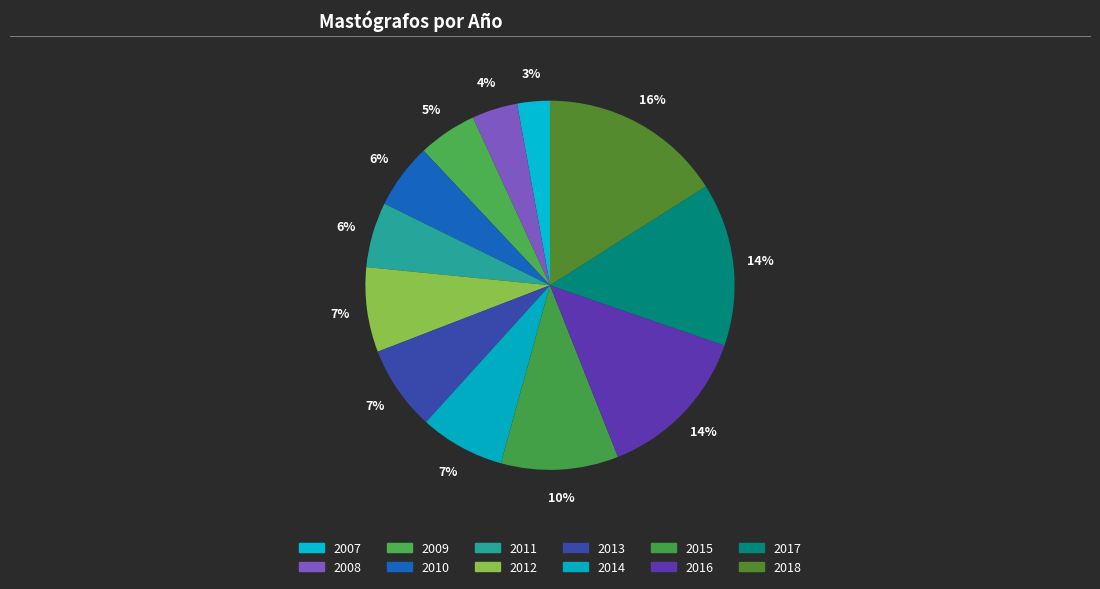

How many segments does this pie chart have?

12